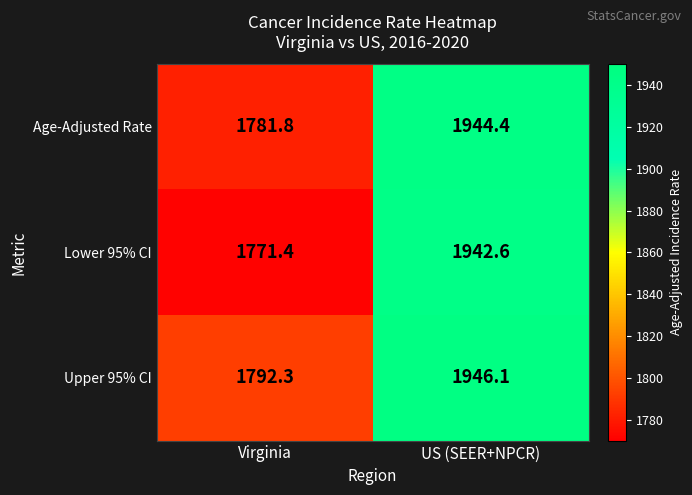

At which label does Upper 95% CI first exceed 1946?

US (SEER+NPCR)